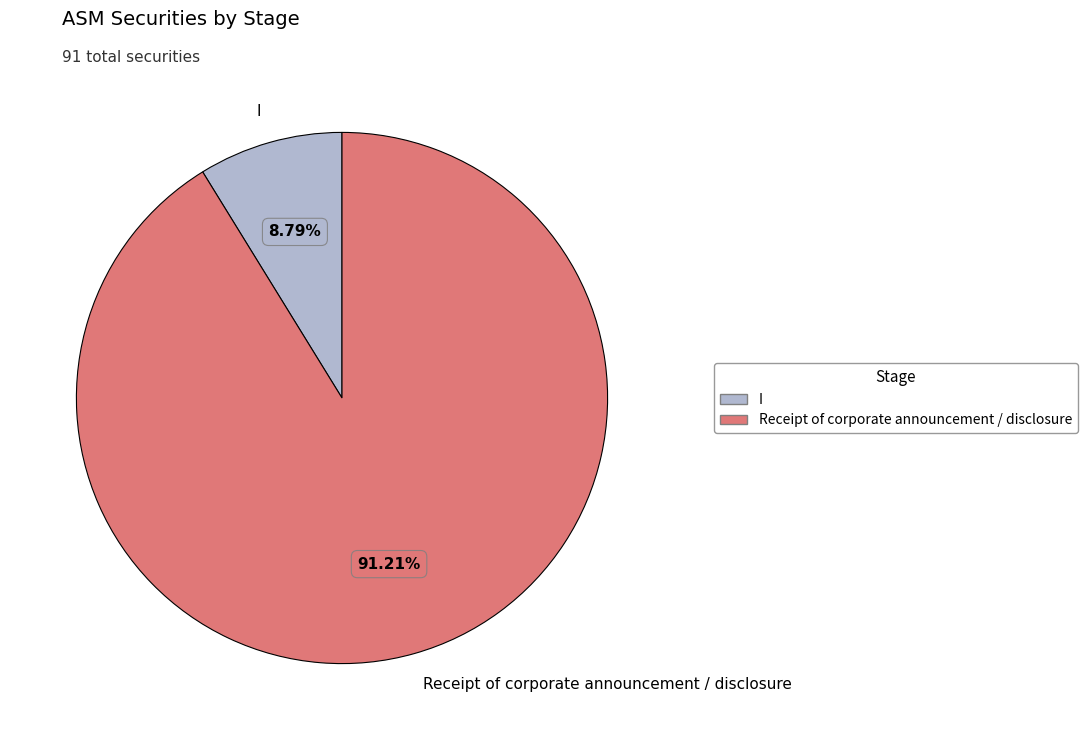

Is it true that I is 9% of the pie?

True